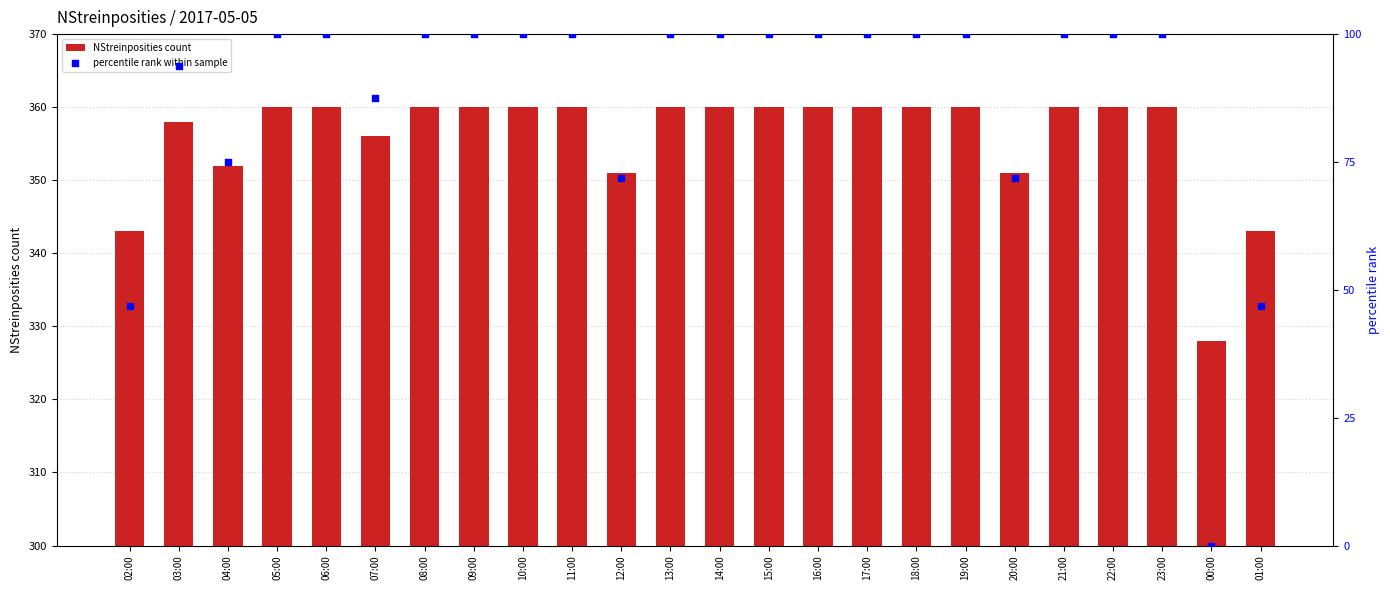

At how many categories does at least one series exceed 49?

24